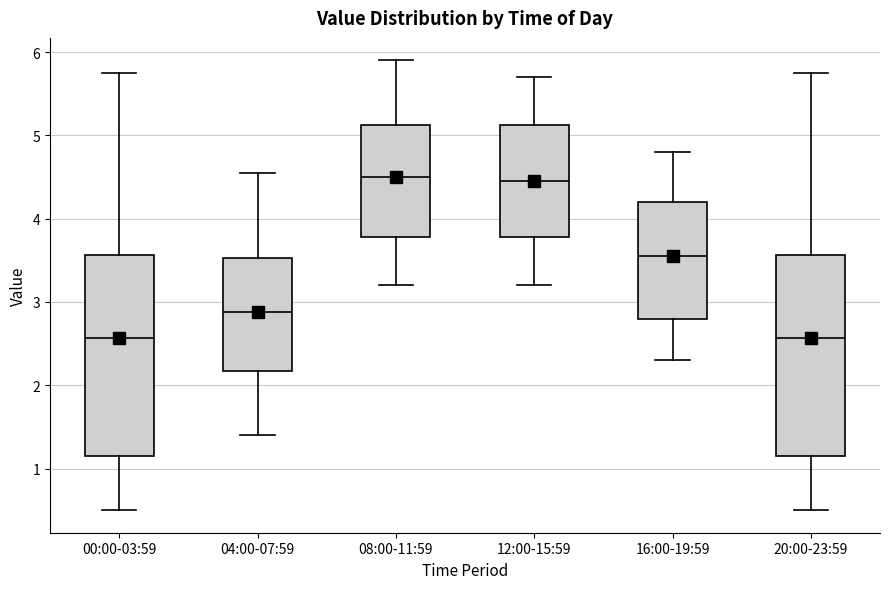

Reading left to right, read every box against the y-axis: the position of its median line, the range the box covers, and the ends of its whiskers. The values are not printed on the chart, so give them approximately, as read against the axis.

00:00-03:59: median 2.6, box 1.2 to 3.6, whiskers 0.5 to 5.8
04:00-07:59: median 2.9, box 2.2 to 3.5, whiskers 1.4 to 4.6
08:00-11:59: median 4.5, box 3.8 to 5.1, whiskers 3.2 to 5.9
12:00-15:59: median 4.5, box 3.8 to 5.1, whiskers 3.2 to 5.7
16:00-19:59: median 3.6, box 2.8 to 4.2, whiskers 2.3 to 4.8
20:00-23:59: median 2.6, box 1.2 to 3.6, whiskers 0.5 to 5.8